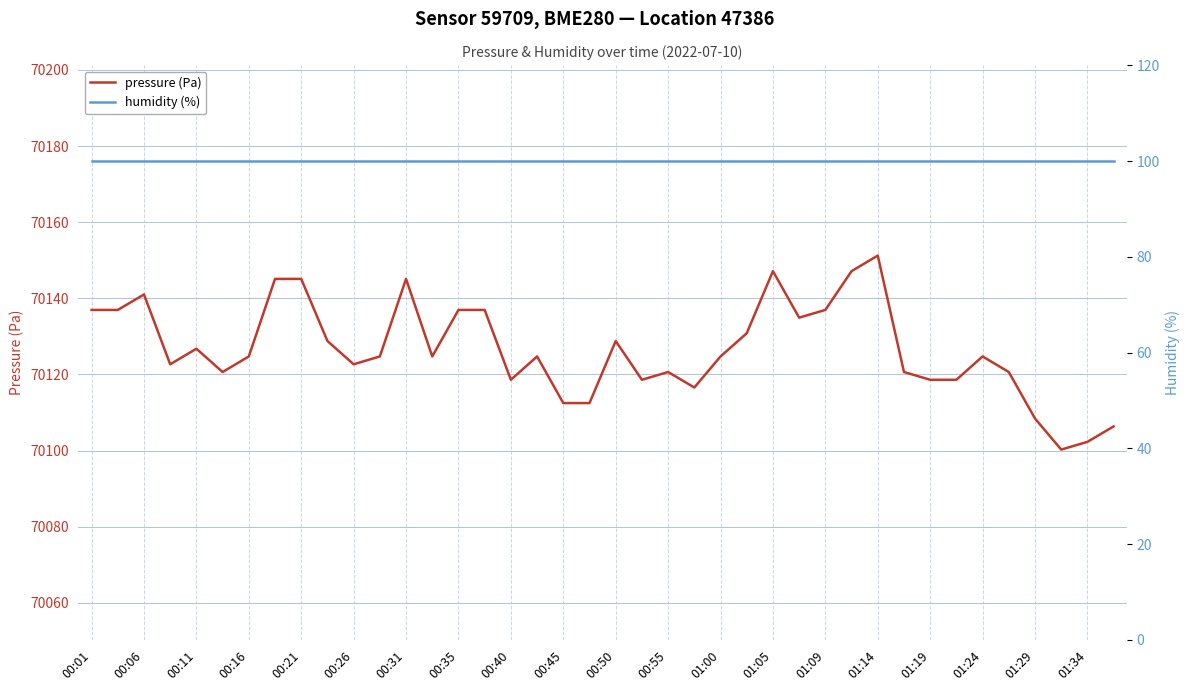

How many lines are shown in the chart?

2